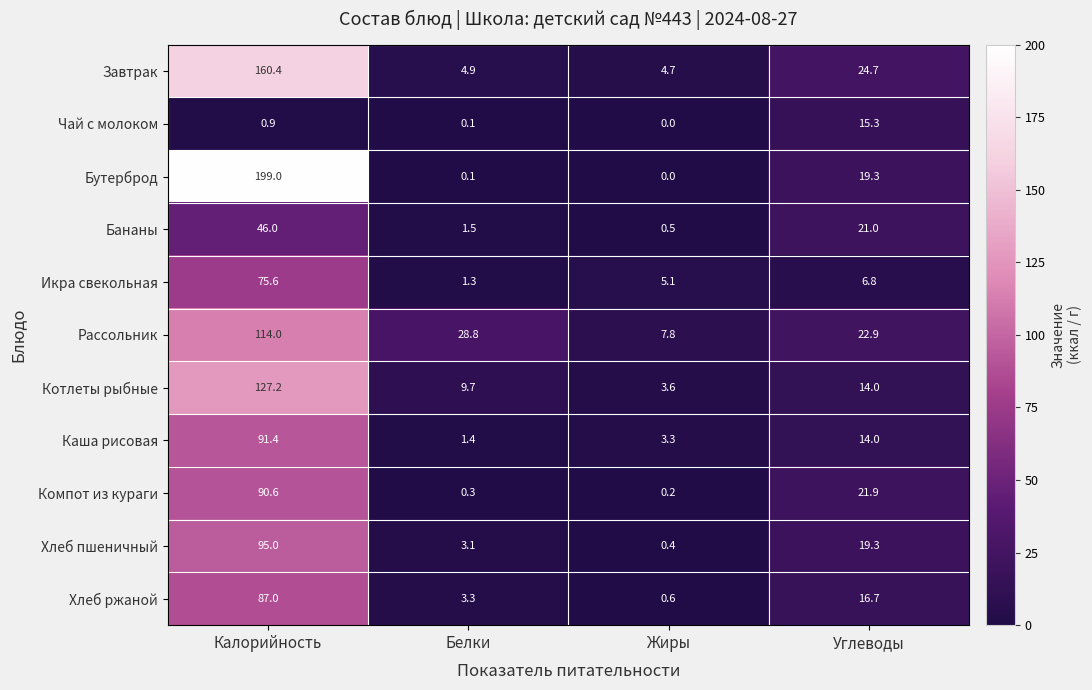

Where does the Котлеты рыбные series first go above 14?

Калорийность